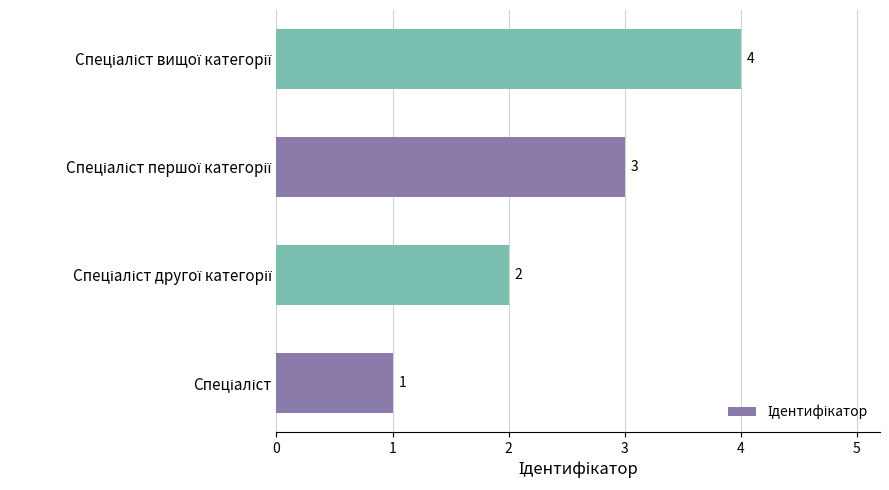

How many values are below 3?

2